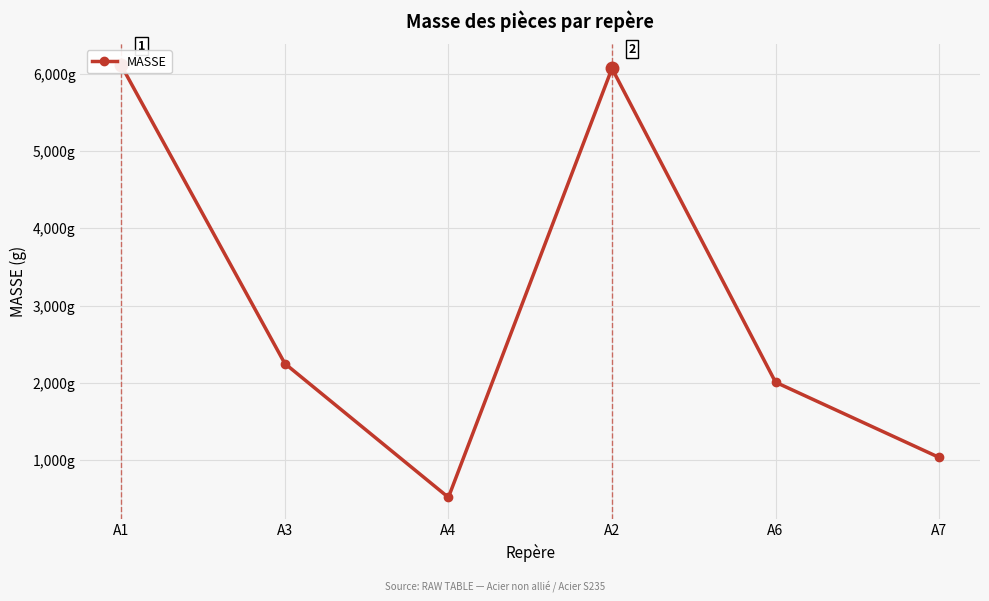

True or false: the data shows 517.7 at A4.

True